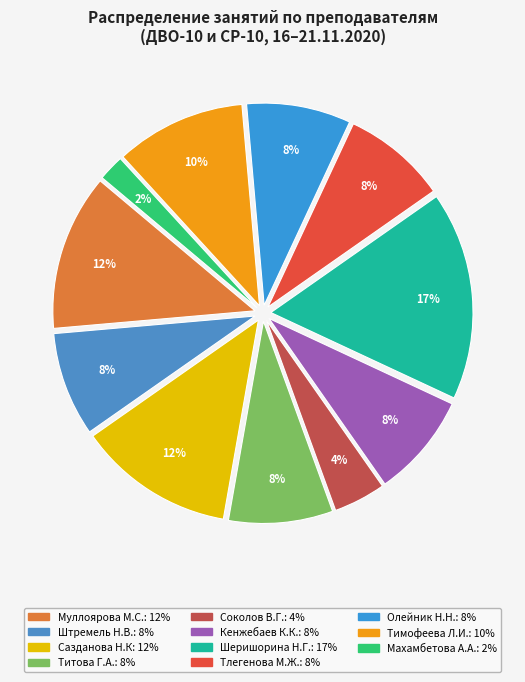

Is the sum of Муллоярова М.С. and Соколов В.Г. greater than half?

No